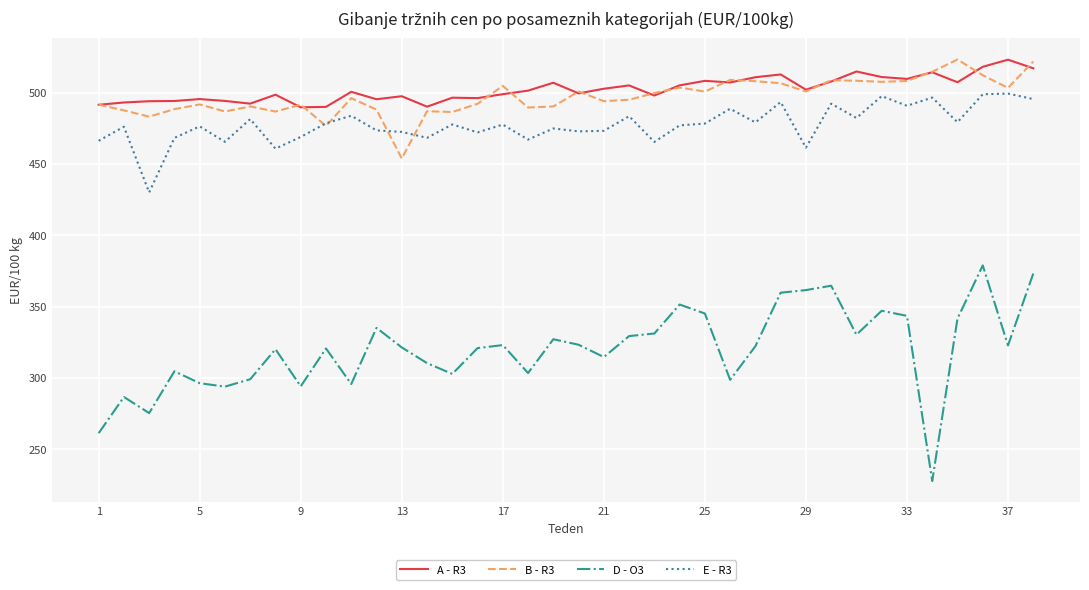

Which series has the largest range (max minus min)?

D - O3